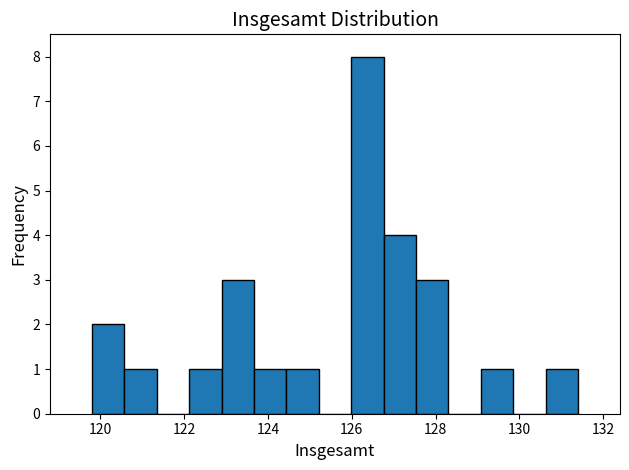

Read against the x-axis, roughly where is the centre of the tallest bar?

126.4